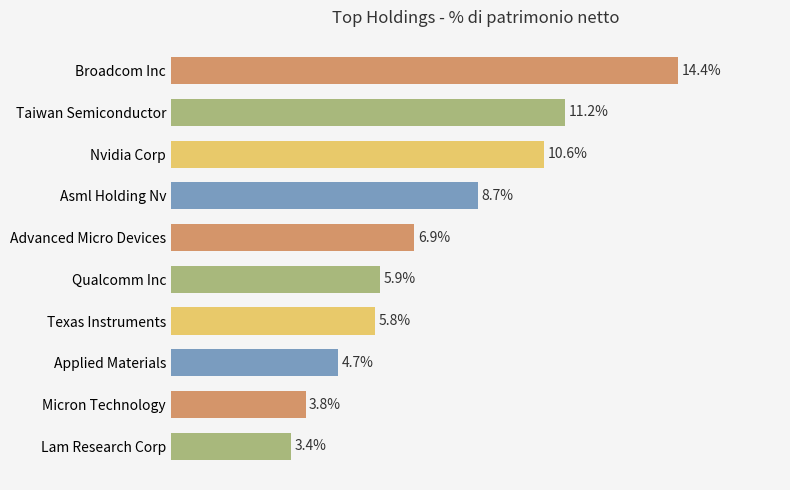

Between Lam Research Corp and Broadcom Inc, which is larger?

Broadcom Inc